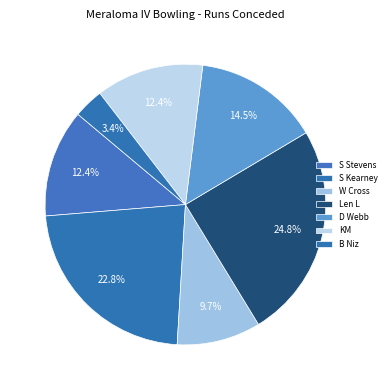

How many slices are in this pie chart?

7